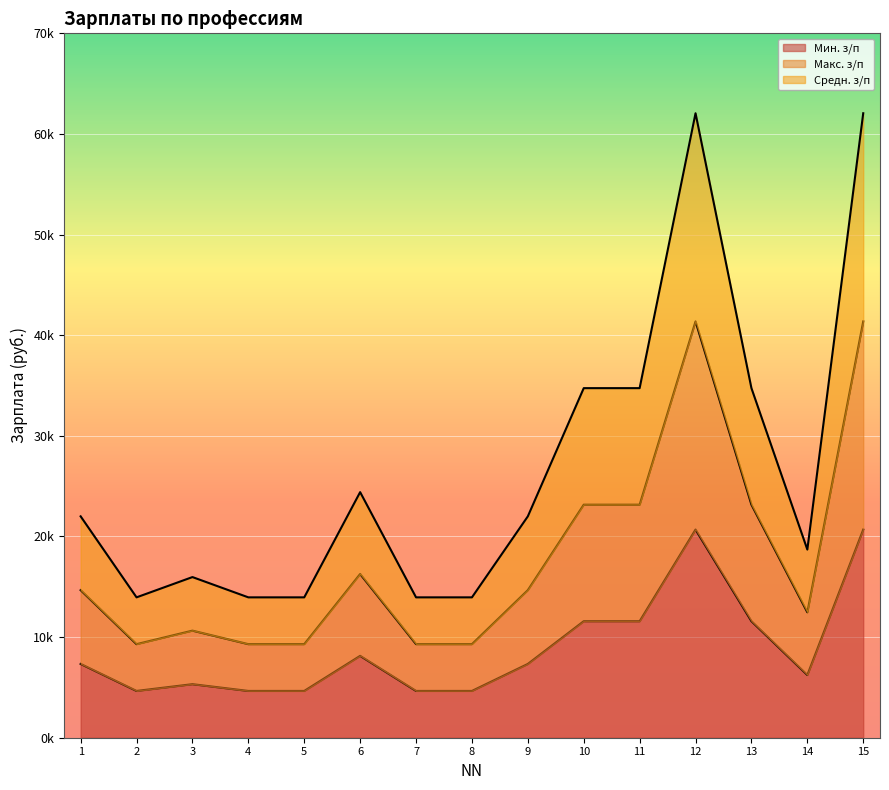

The value of Макс. з/п at 12 is 56798.7. True or false?

False